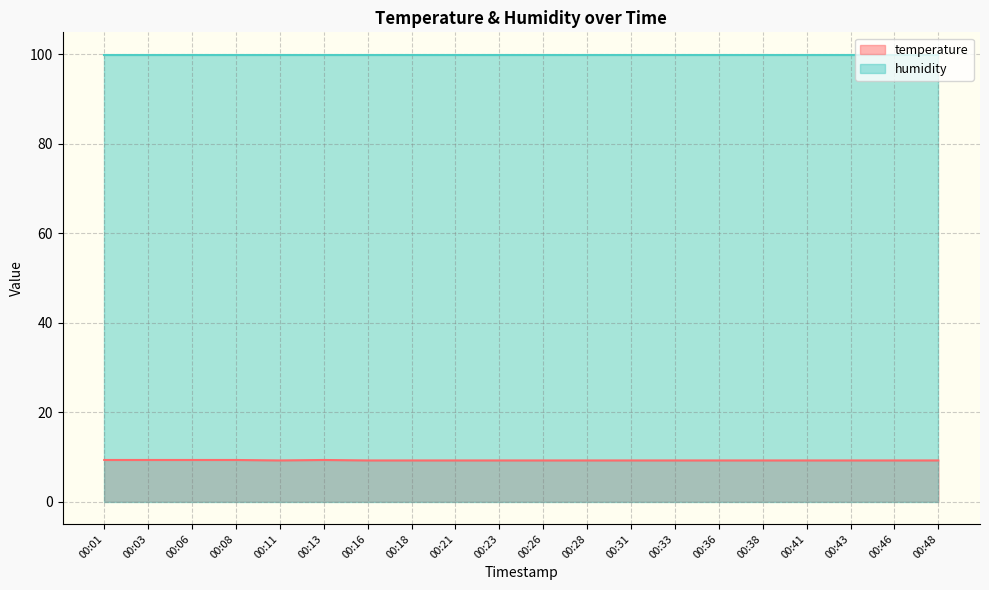

Rank the categories by value from lowest to highest.

00:11, 00:16, 00:18, 00:21, 00:23, 00:26, 00:28, 00:31, 00:33, 00:36, 00:38, 00:41, 00:43, 00:46, 00:48, 00:01, 00:03, 00:06, 00:08, 00:13